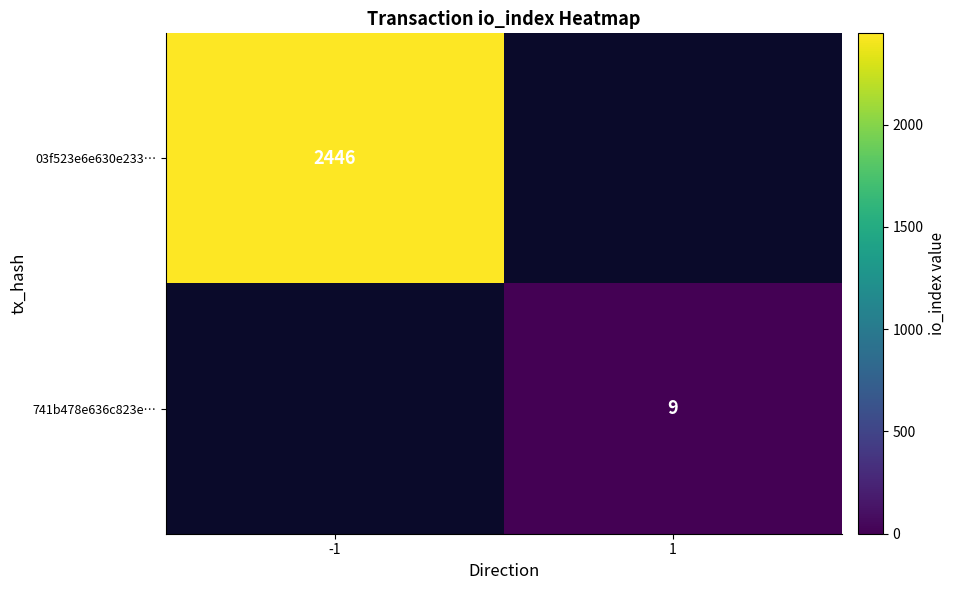

At how many categories does at least one series exceed 412?

1